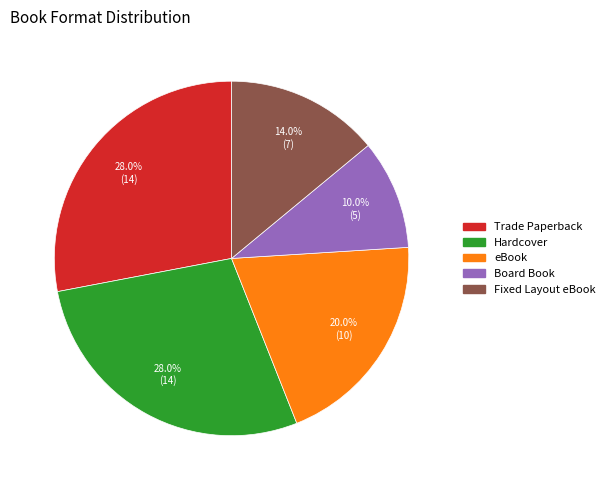

What is the smallest slice in the pie chart?

Board Book